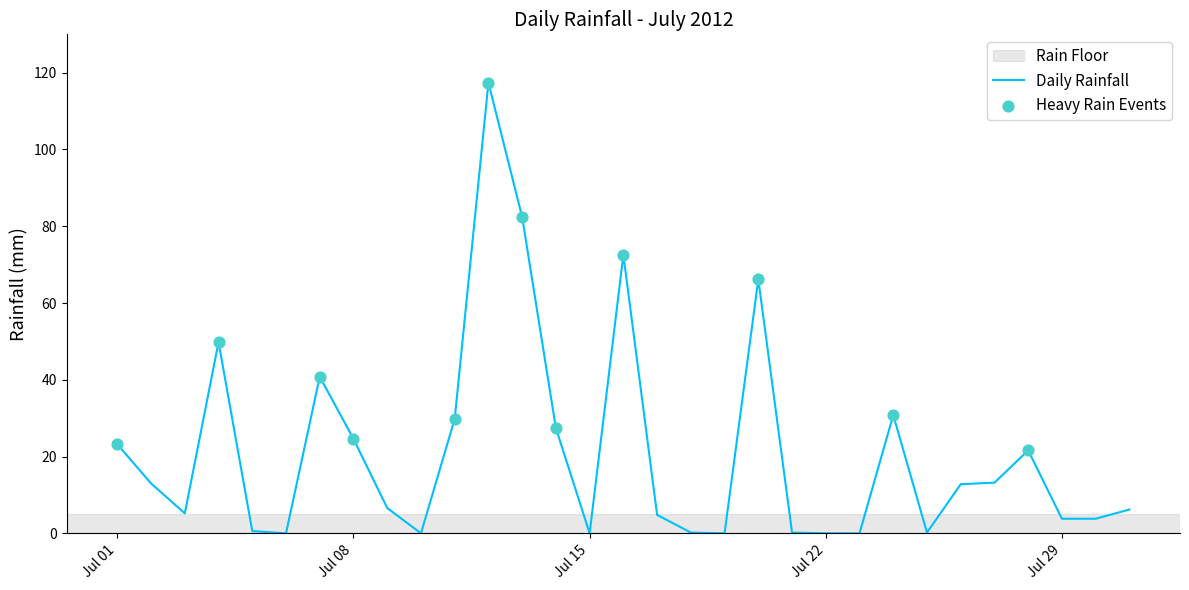

What is the maximum value shown in the chart?

117.4